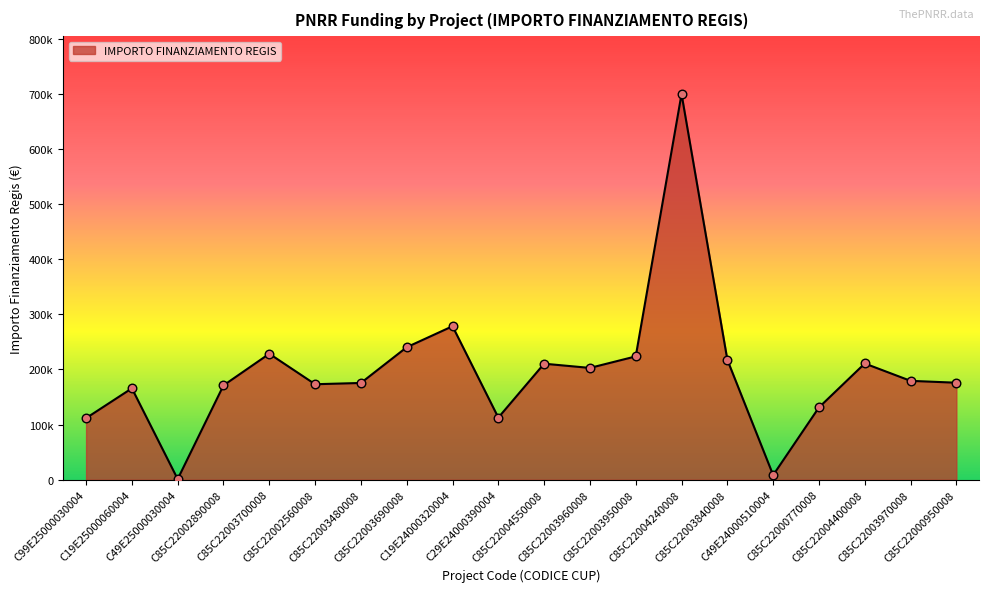

What is the change in value from C85C22003690008 to C49E24000510004?

-232020.1